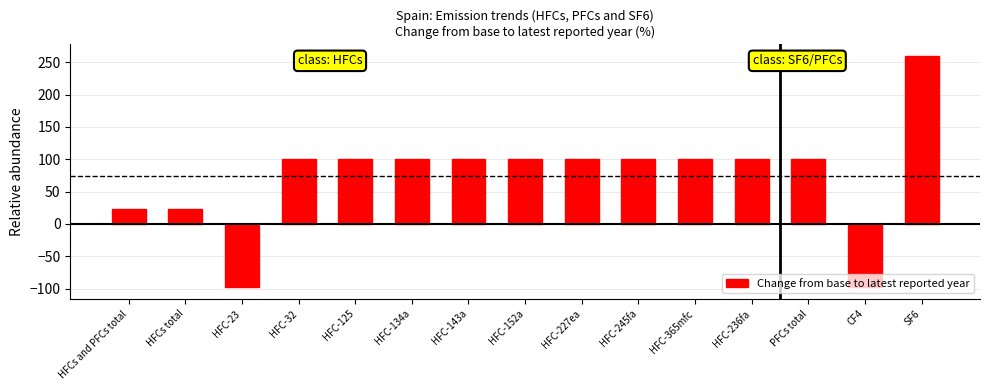

What is the value of the 8th bar from the left?

100.0